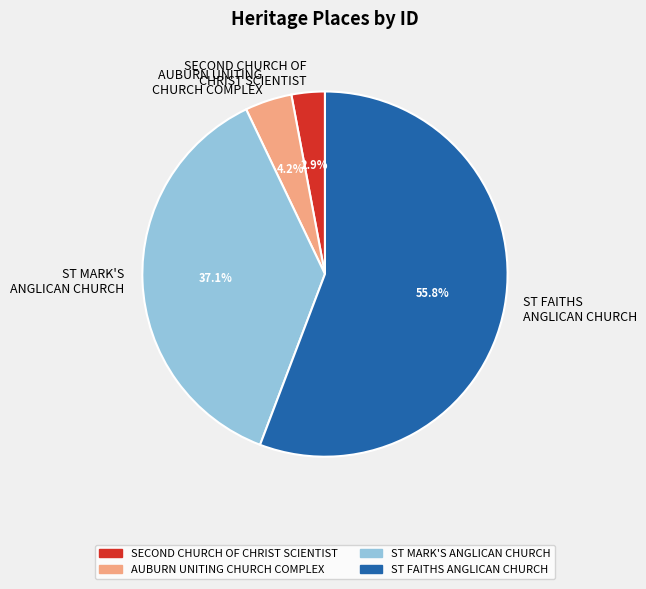

How many segments does this pie chart have?

4